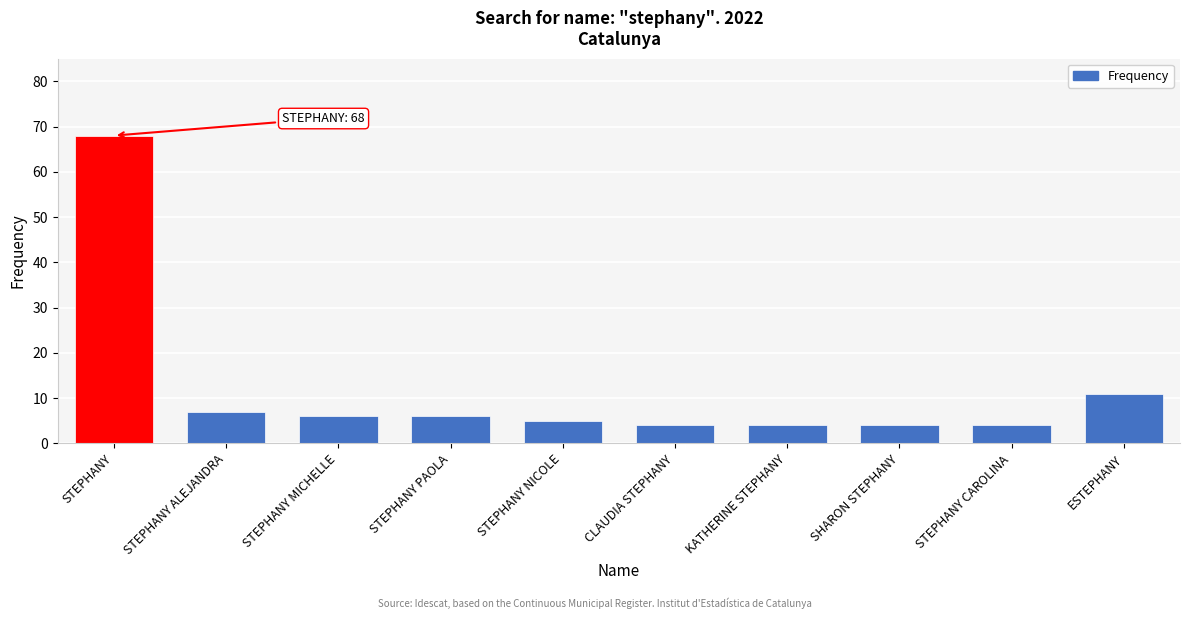

Reading left to right, what are all the values shown in this chart?

STEPHANY=68	STEPHANY ALEJANDRA=7	STEPHANY MICHELLE=6	STEPHANY PAOLA=6	STEPHANY NICOLE=5	CLAUDIA STEPHANY=4	KATHERINE STEPHANY=4	SHARON STEPHANY=4	STEPHANY CAROLINA=4	ESTEPHANY=11